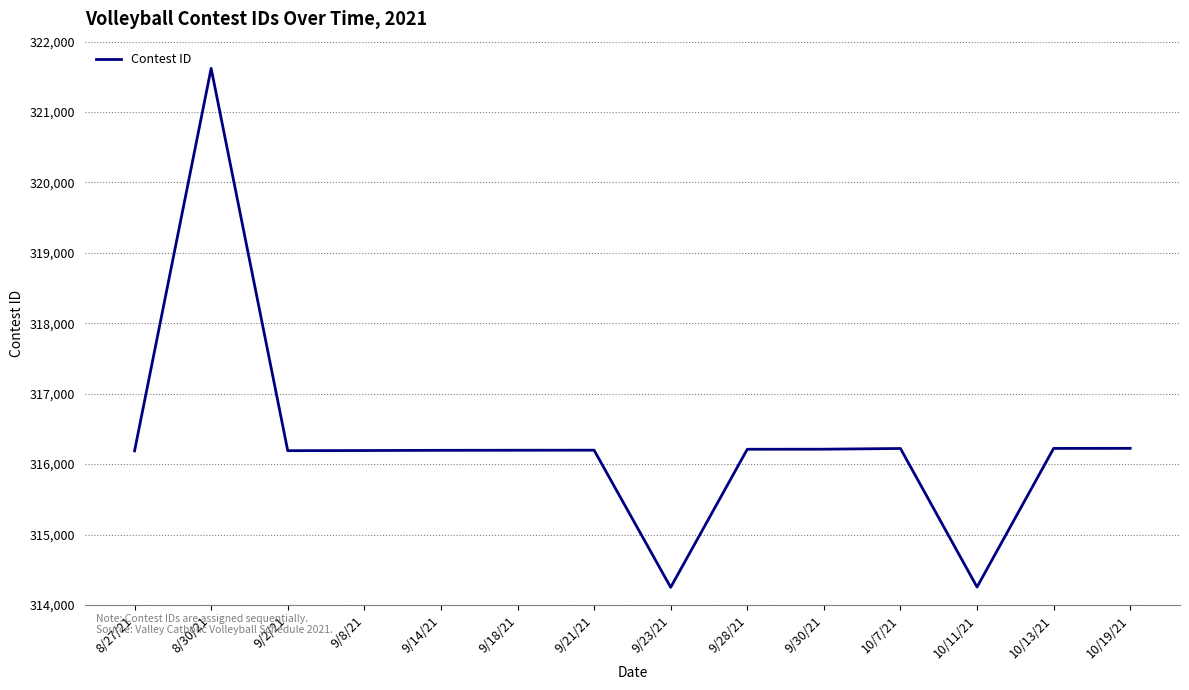

What is the difference between the maximum and minimum values?

7371